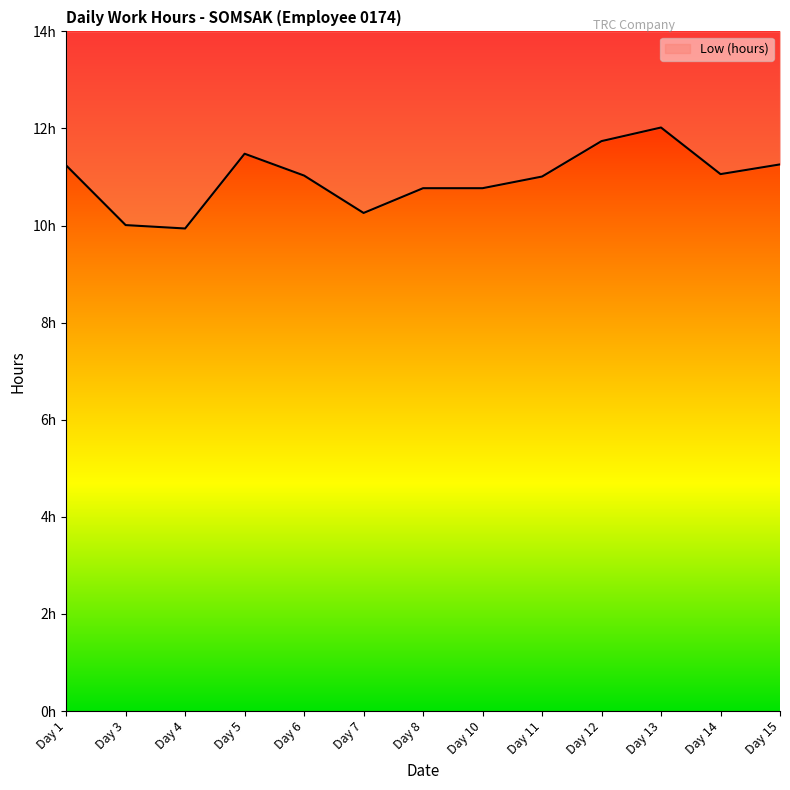

What is the difference between the values at Day 6 and Day 7?

0.8